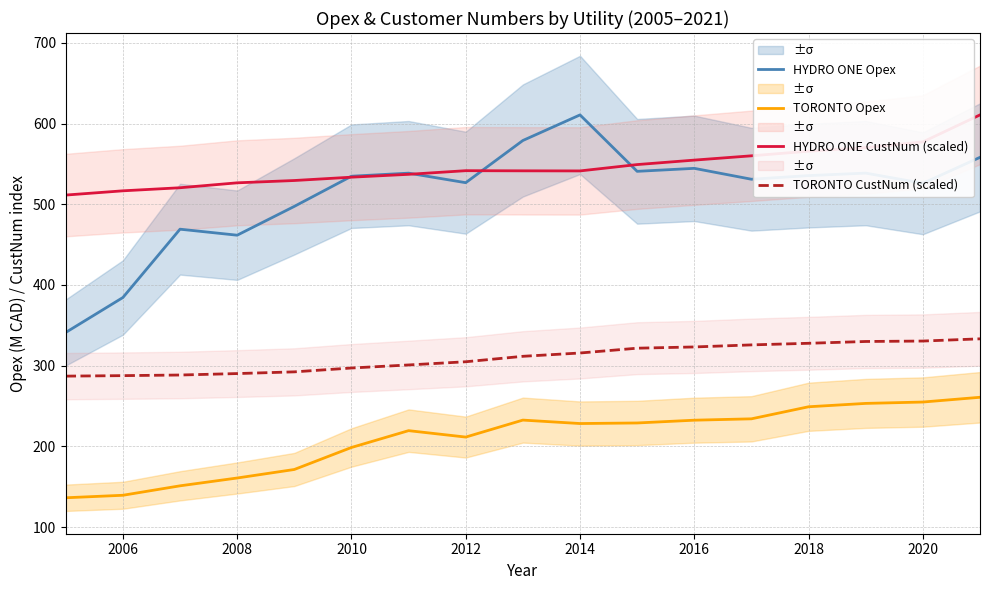

True or false: HYDRO ONE CustNum (scaled) has more than 0 points higher than both neighbors.

True